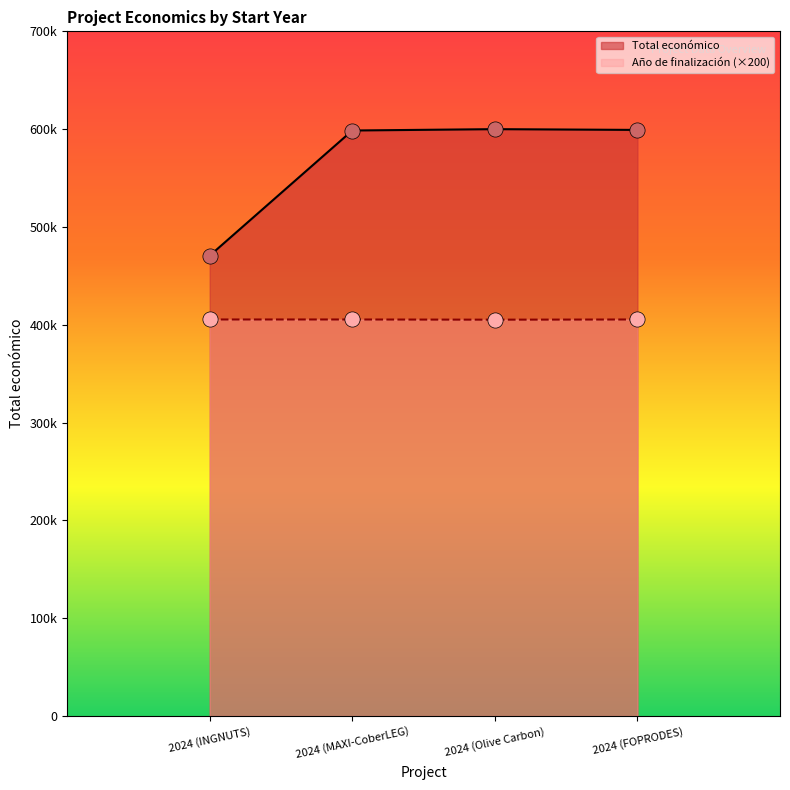

What is the total value across all series at 2024 (Olive Carbon)?

1005192